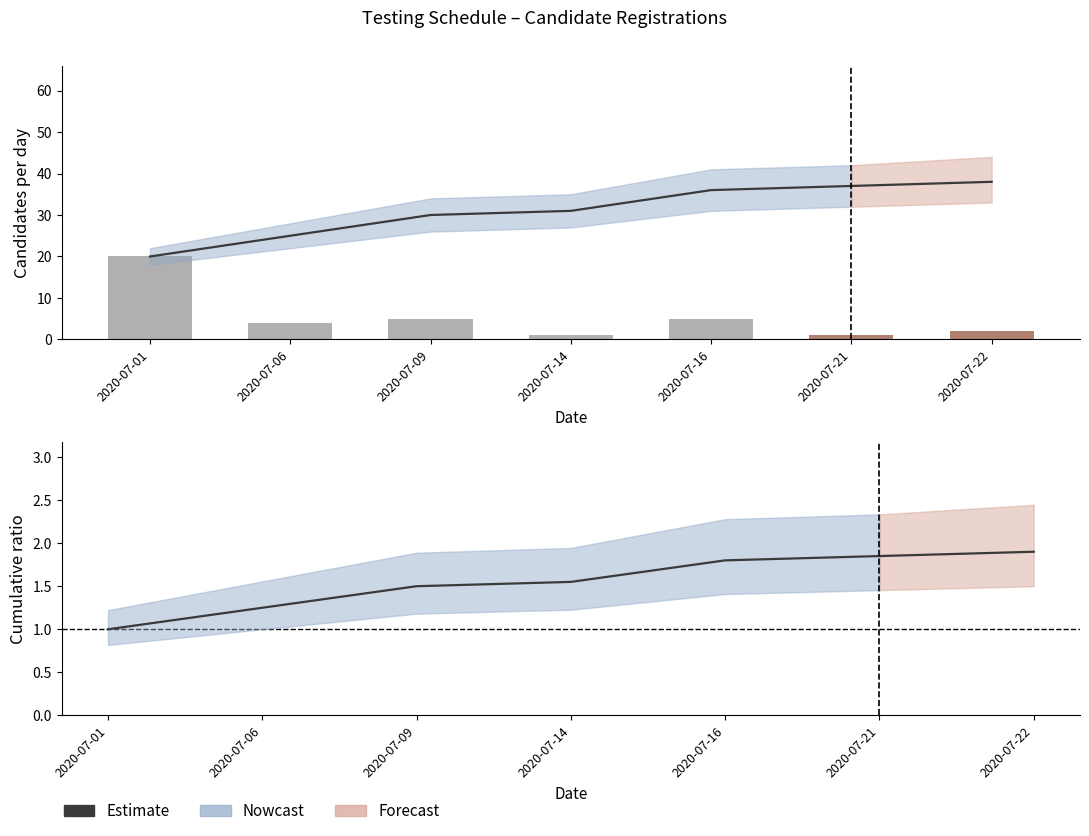

At how many categories does at least one series exceed 35?

3